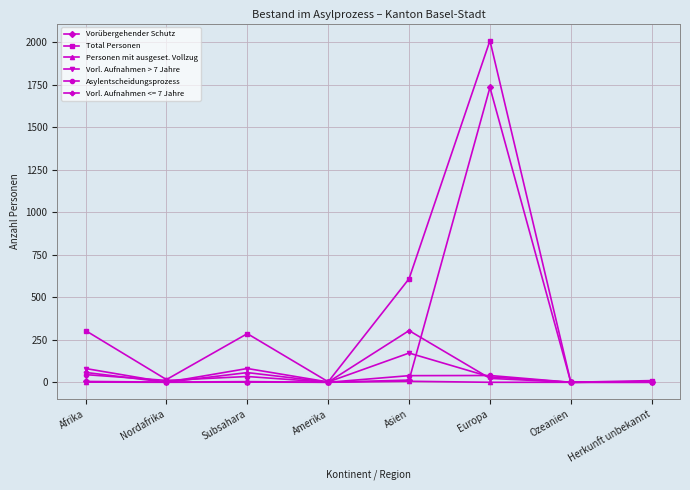

What is the greatest value displayed?

2009